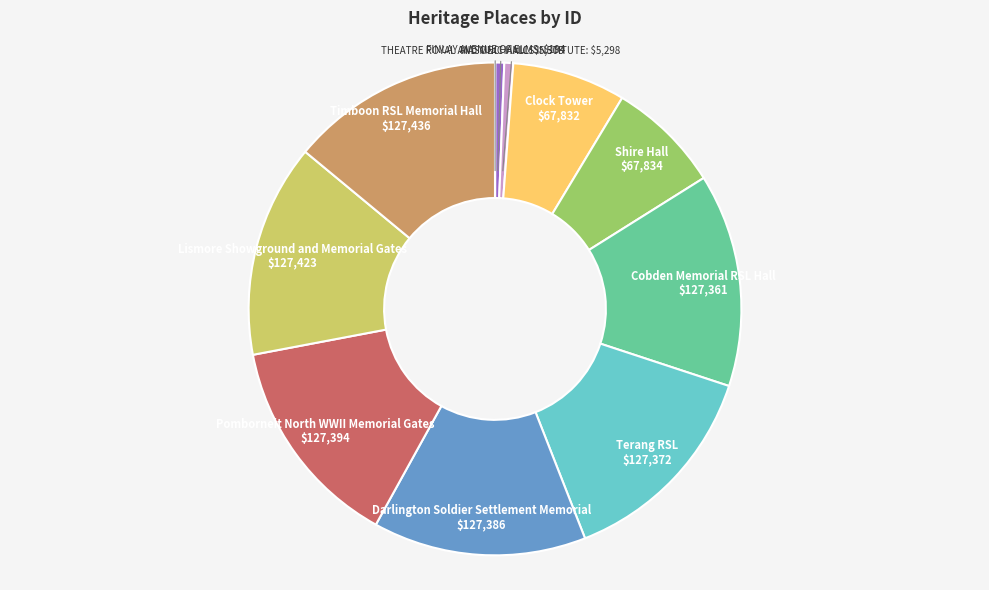

Which has a higher value, Cobden Memorial RSL Hall or MASONIC HALL?

Cobden Memorial RSL Hall